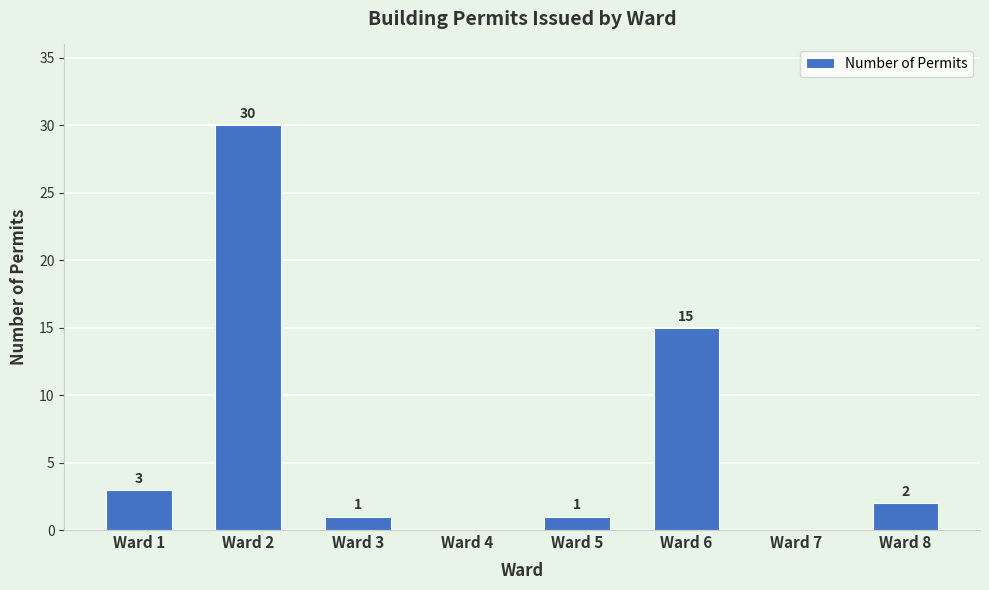

Reading left to right, extract all data points from this chart.

3	30	1	0	1	15	0	2